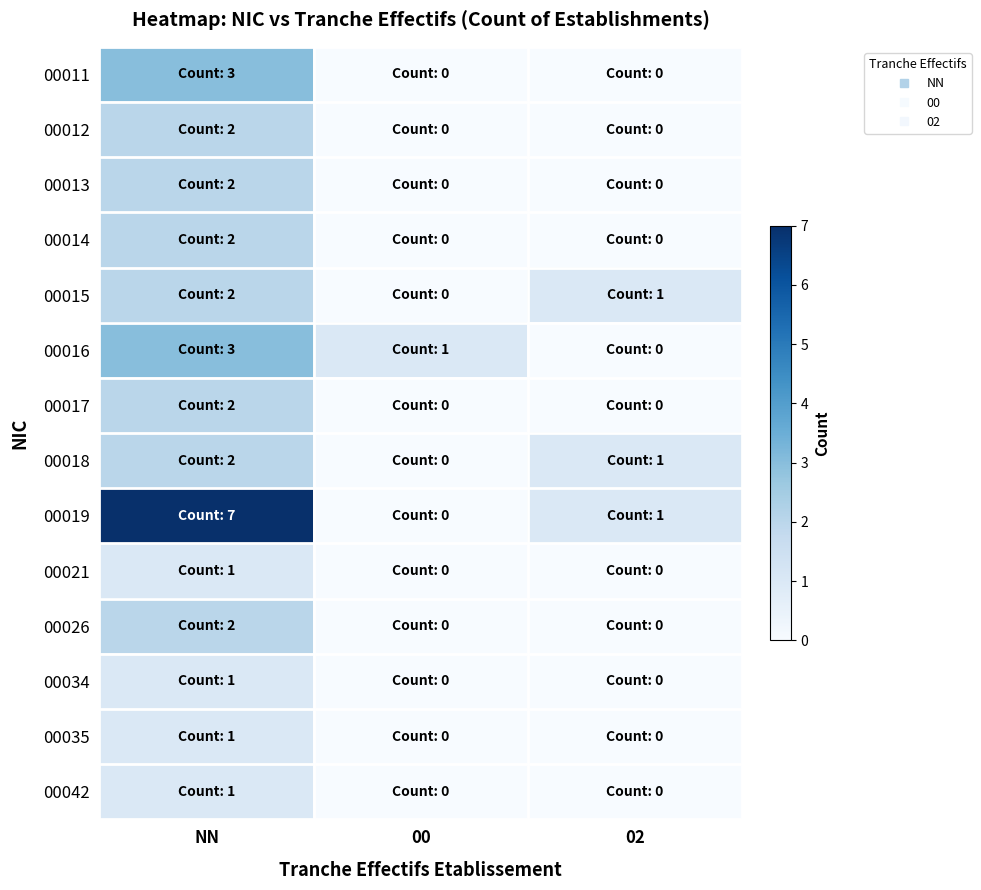

What is the maximum value shown in the chart?

7